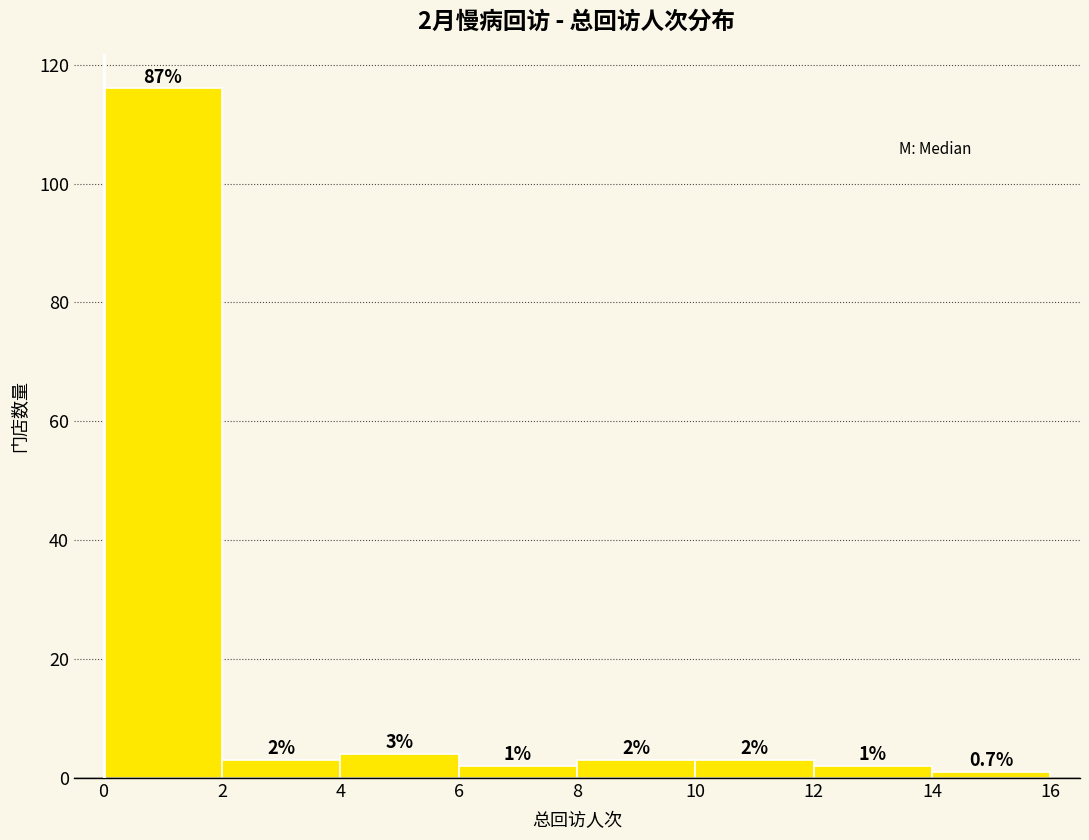

Which range on the x-axis has the tallest bar?

0 to 2